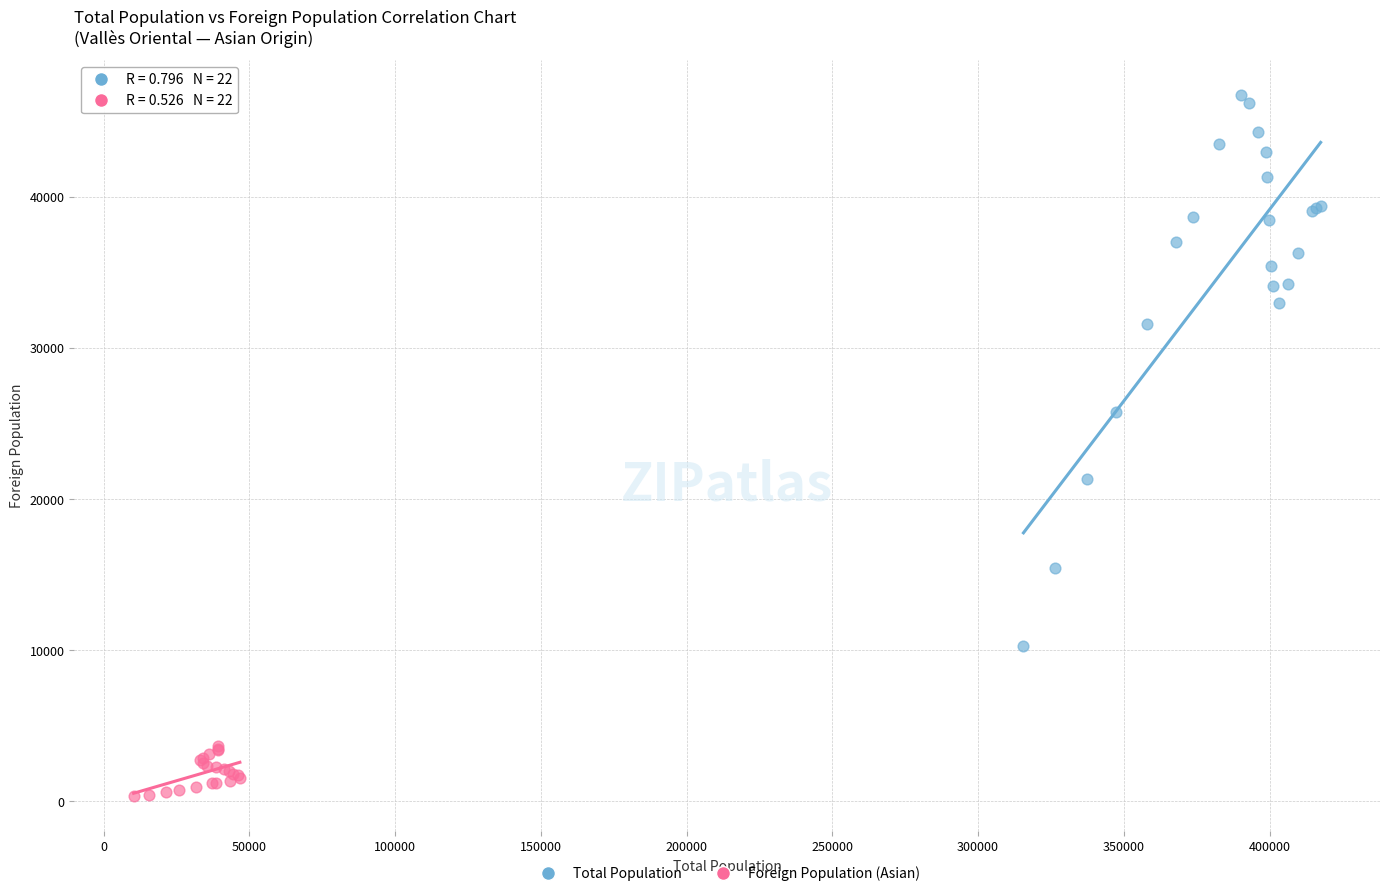

Which series has the widest spread of Y values?

Total Population